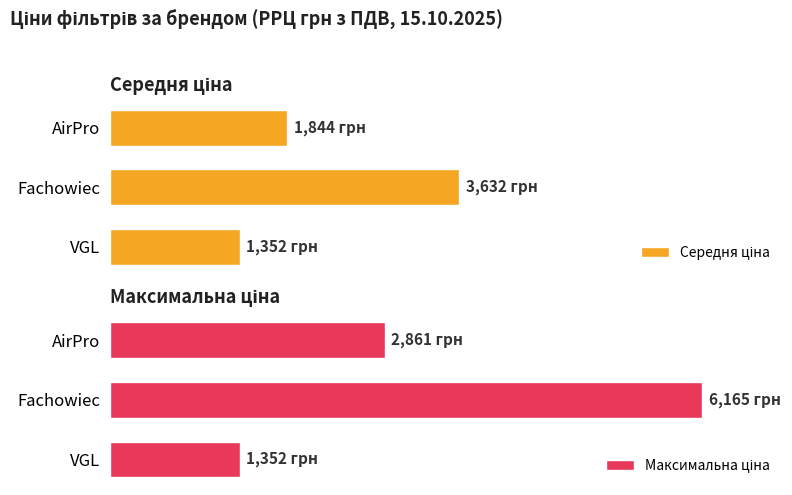

What is the difference between the maximum and minimum values in the Максимальна ціна series?

4813.0